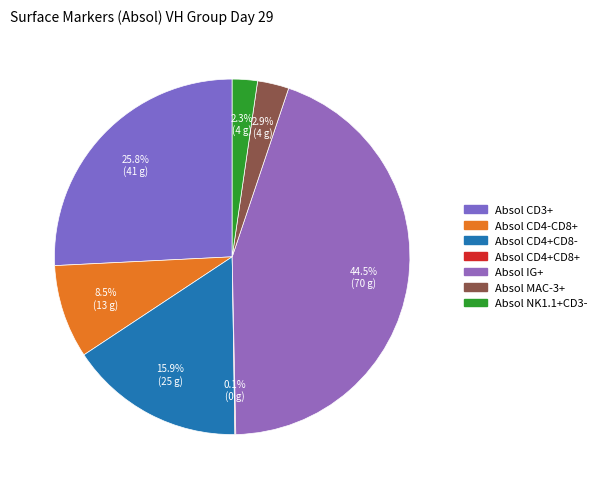

Rank the categories by value from highest to lowest.

Absol IG+, Absol CD3+, Absol CD4+CD8-, Absol CD4-CD8+, Absol MAC-3+, Absol NK1.1+CD3-, Absol CD4+CD8+